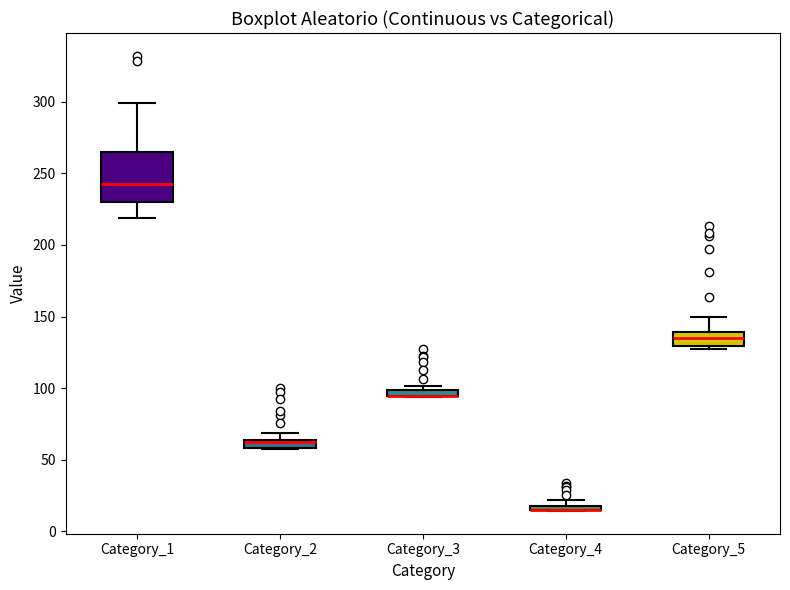

Which box is the tallest, from its lower edge to its upper edge?

Category_1